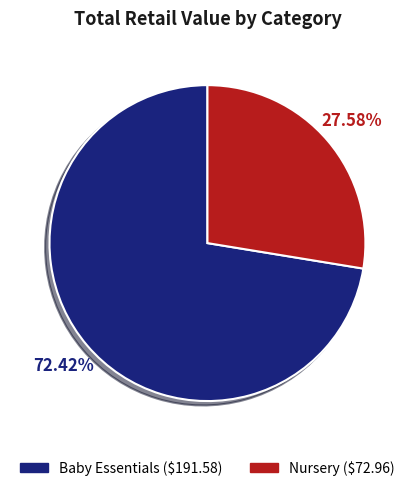

Is there any slice that represents more than half of the pie?

Yes